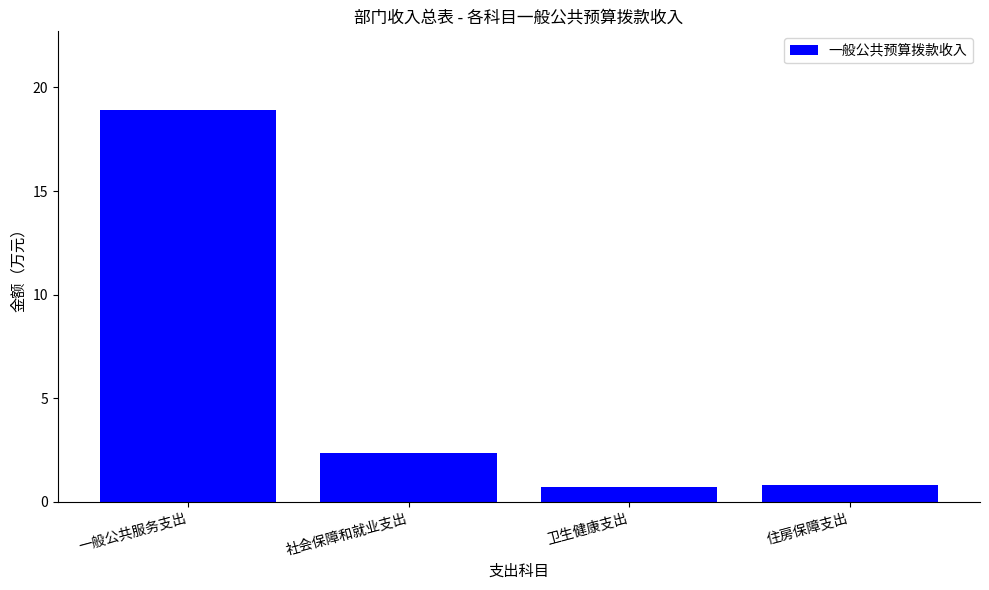

How many data points are less than 2?

2